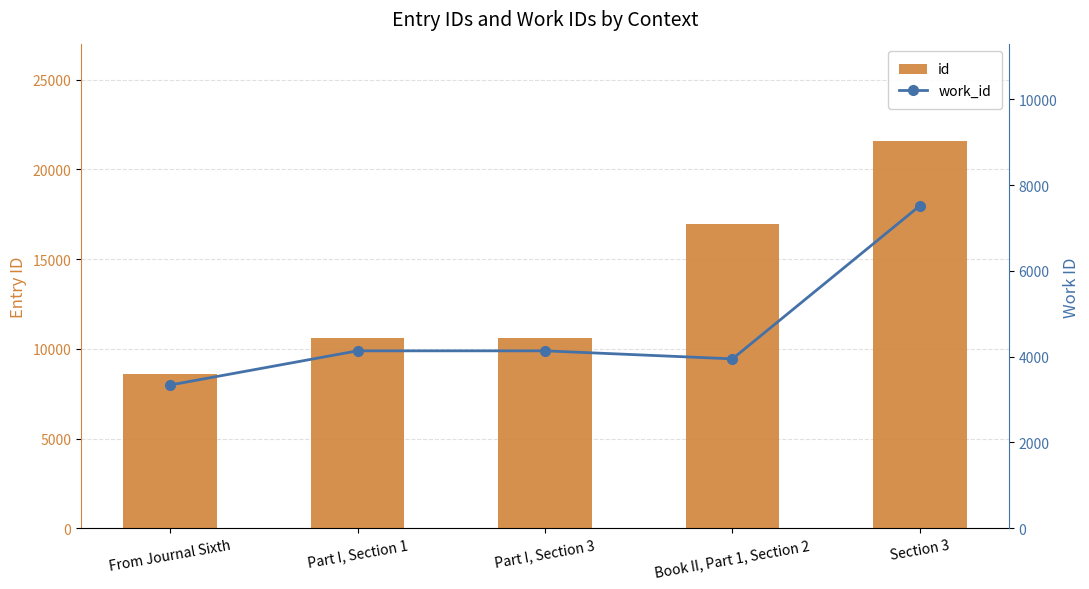

Reading right to left, transcribe all the data shown in this chart.

id: 21575	16966	10626	10612	8610
work_id: 7520	3949	4136	4136	3339